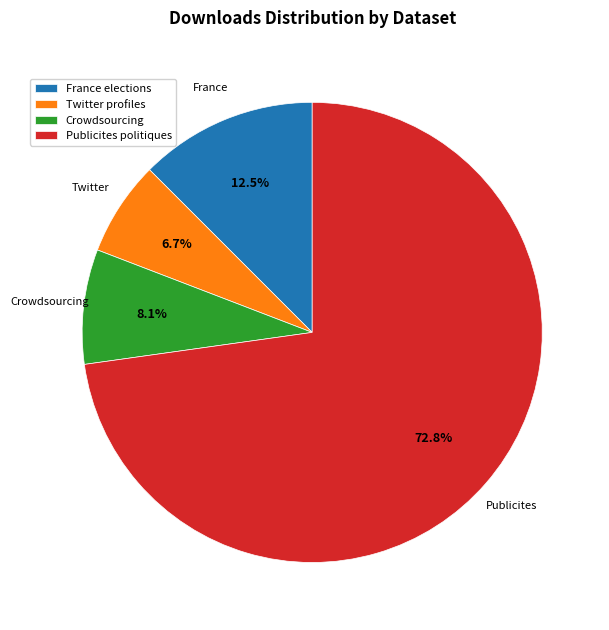

What is the majority slice?

Publicites politiques